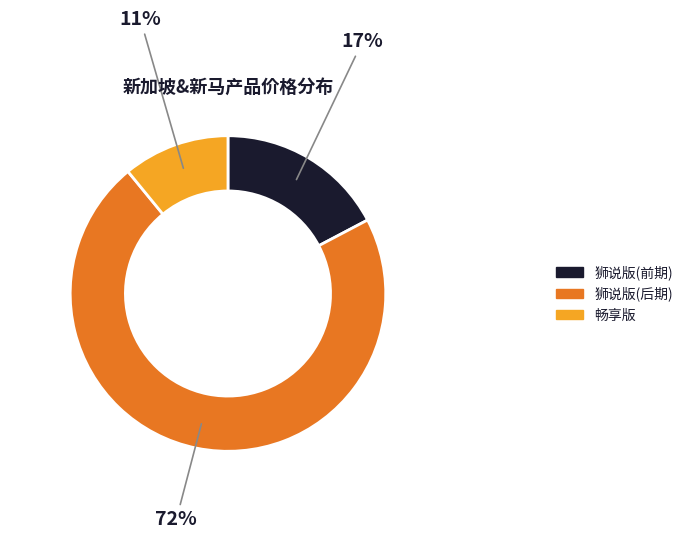

To the nearest percent, what is the difference between the largest and smallest slice percentages?

61%